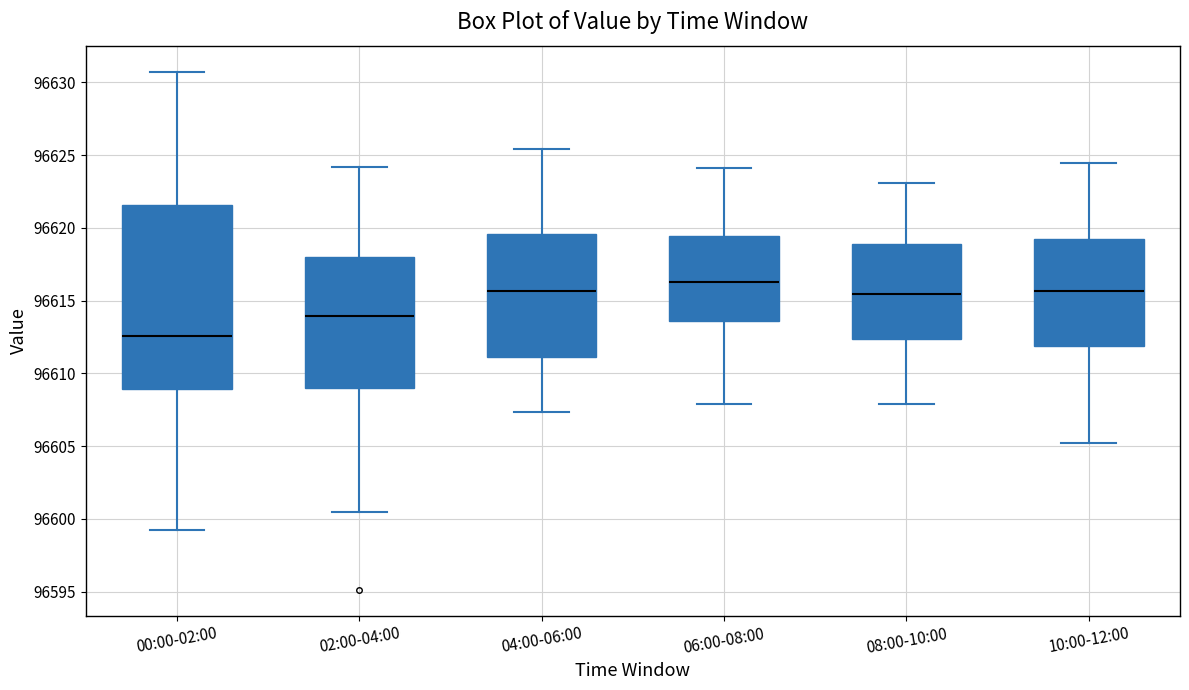

Which box is the tallest, from its lower edge to its upper edge?

00:00-02:00